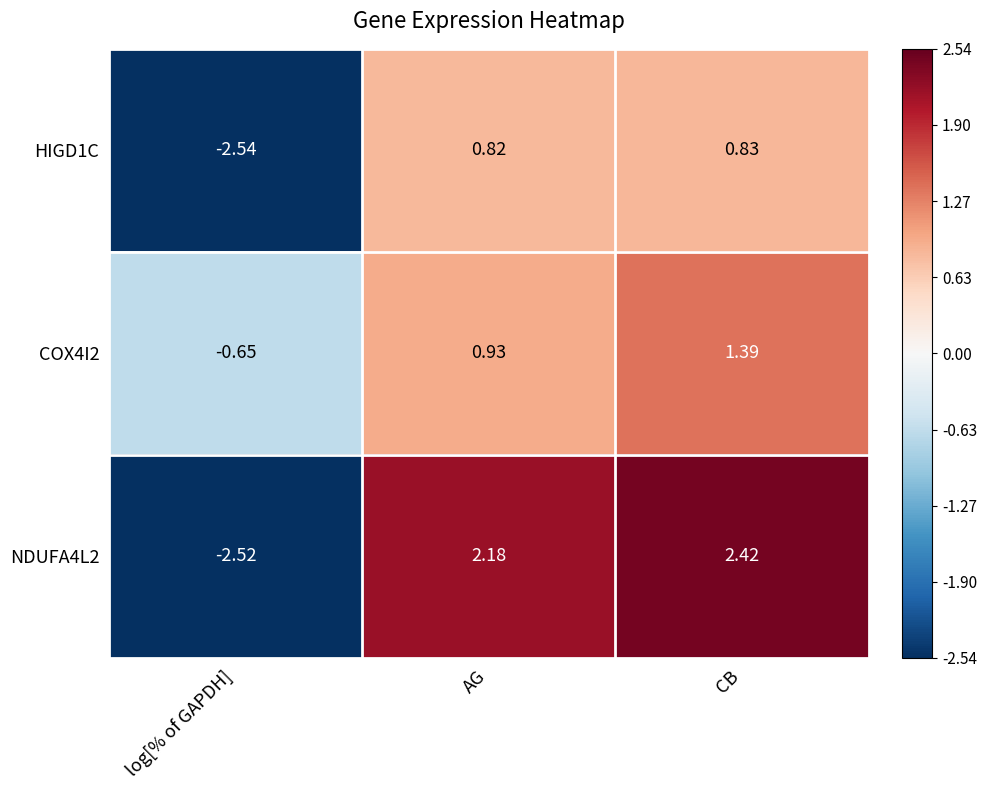

What is the total value across all series at CB?

4.6